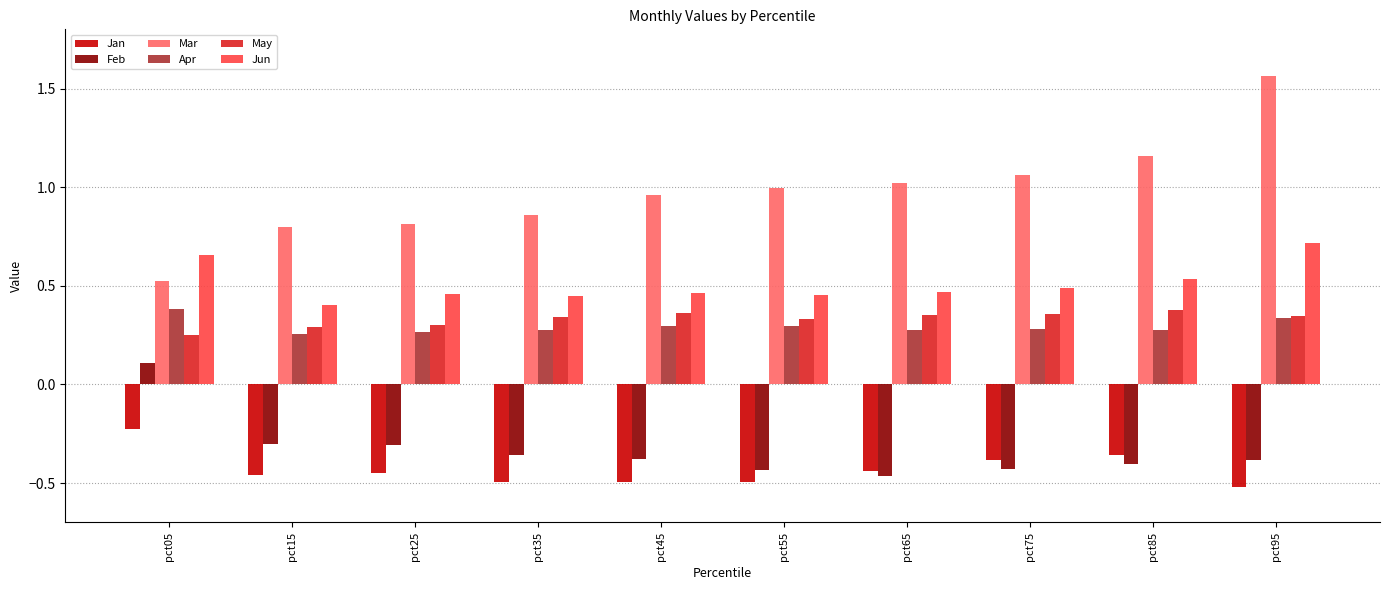

What is the spread (max minus min) of values at pct25?

1.3